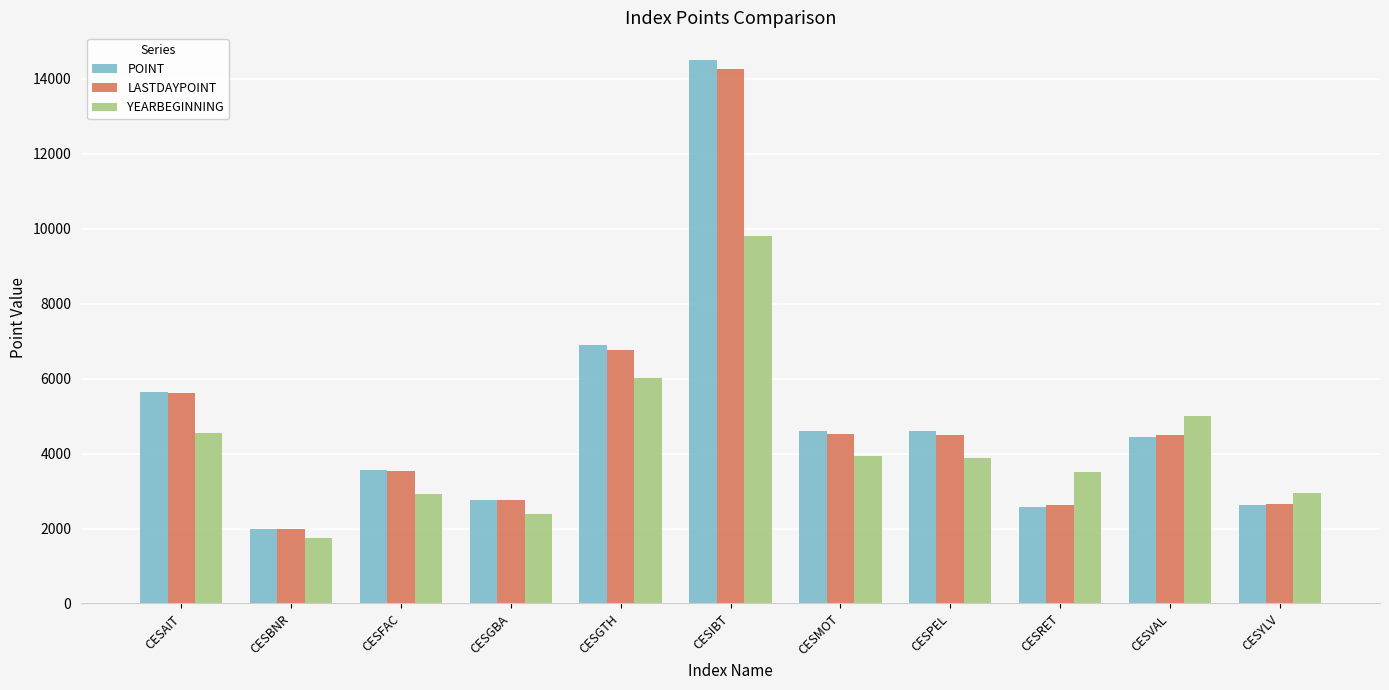

The YEARBEGINNING series shows 1008.3 at CESBNR. True or false?

False